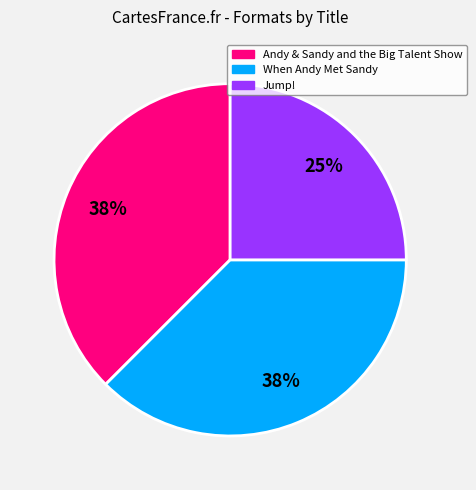

To the nearest percent, what is the combined percentage of When Andy Met Sandy and Andy & Sandy and the Big Talent Show?

75%